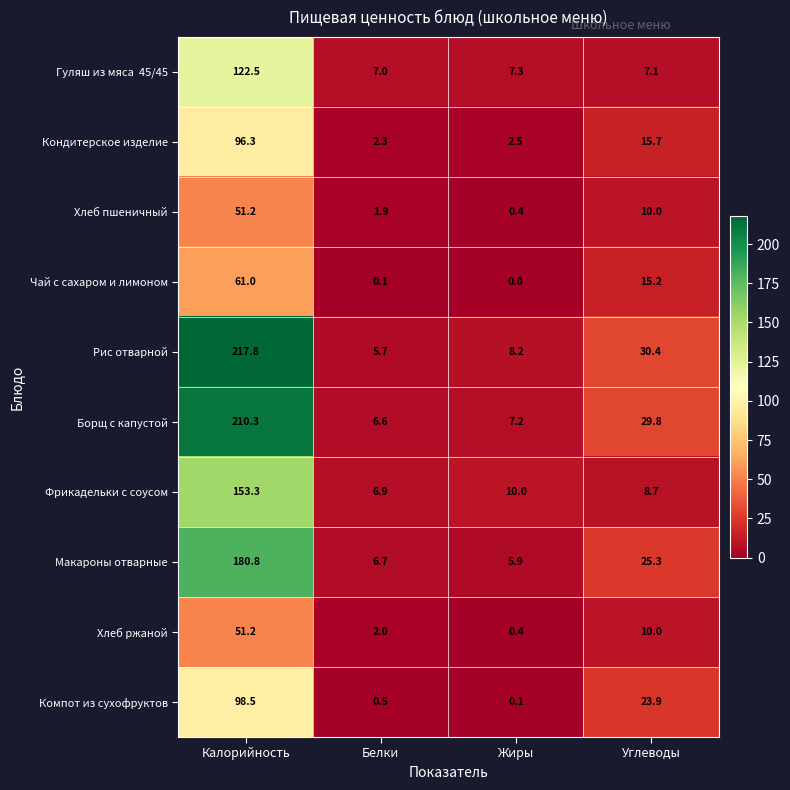

At how many categories does at least one series exceed 2?

4